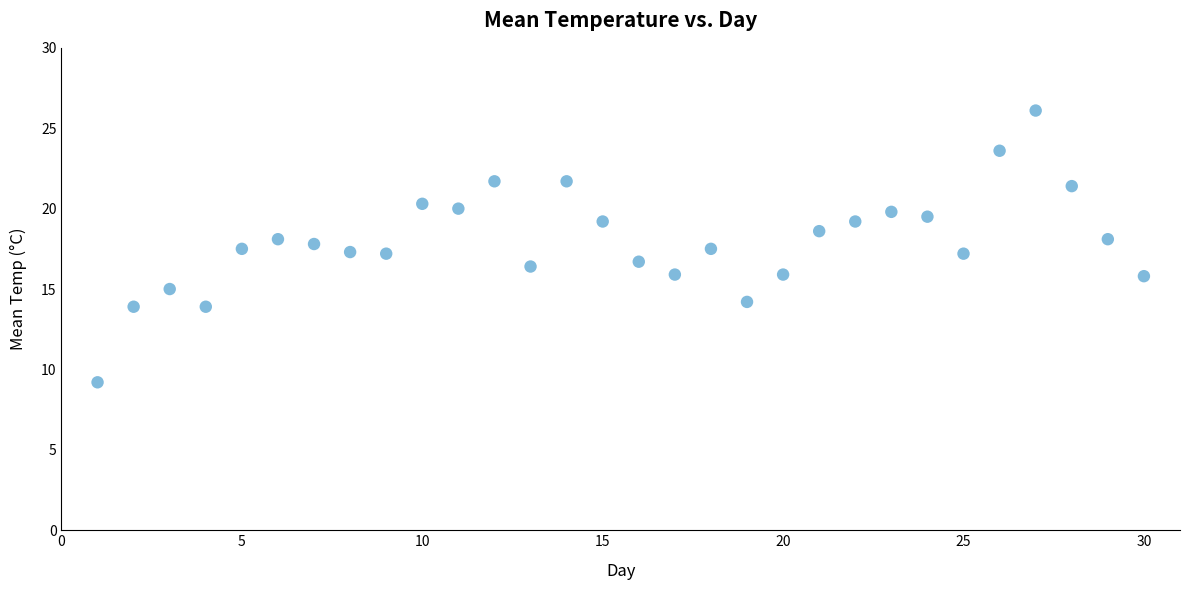

What is the range of Y values (max minus min)?

16.9